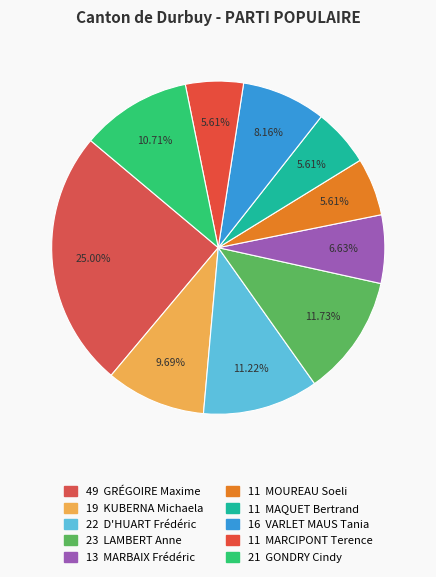

To the nearest percent, what is the average slice percentage?

10%